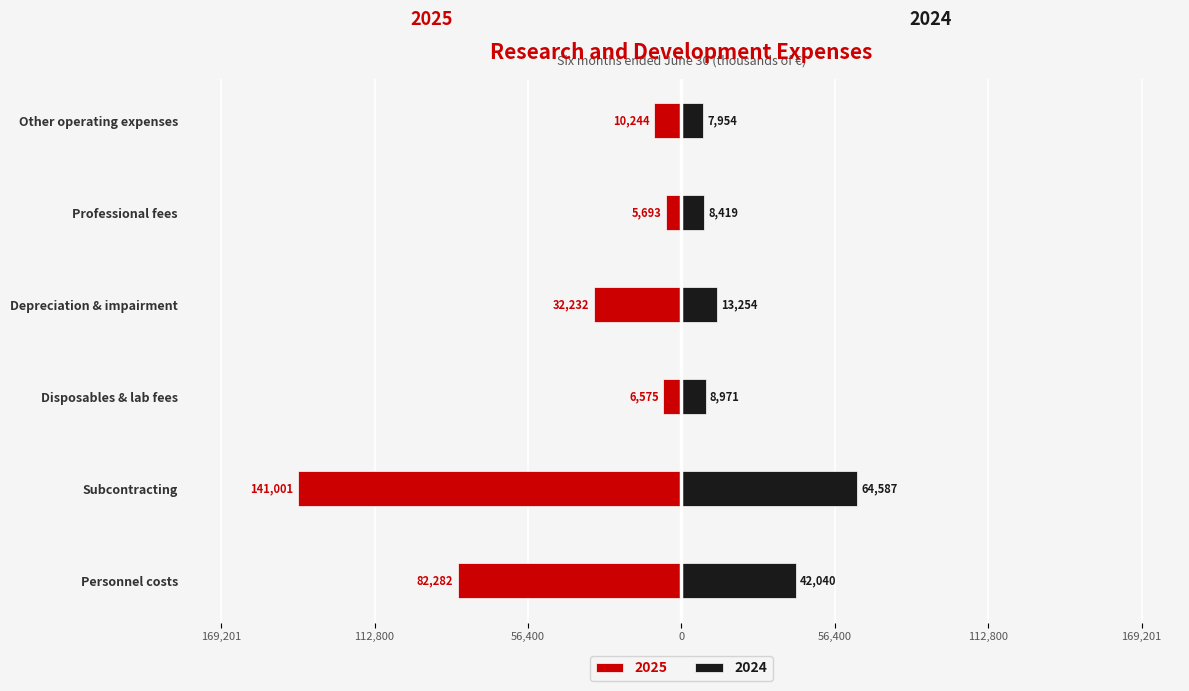

Does the chart contain stacked bars?

No